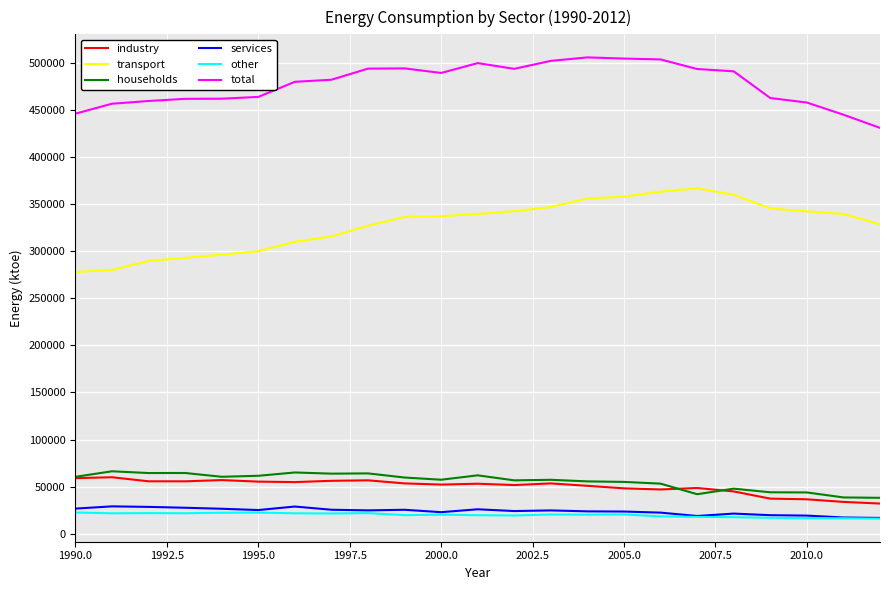

True or false: total has more than 2 interior local peaks.

True